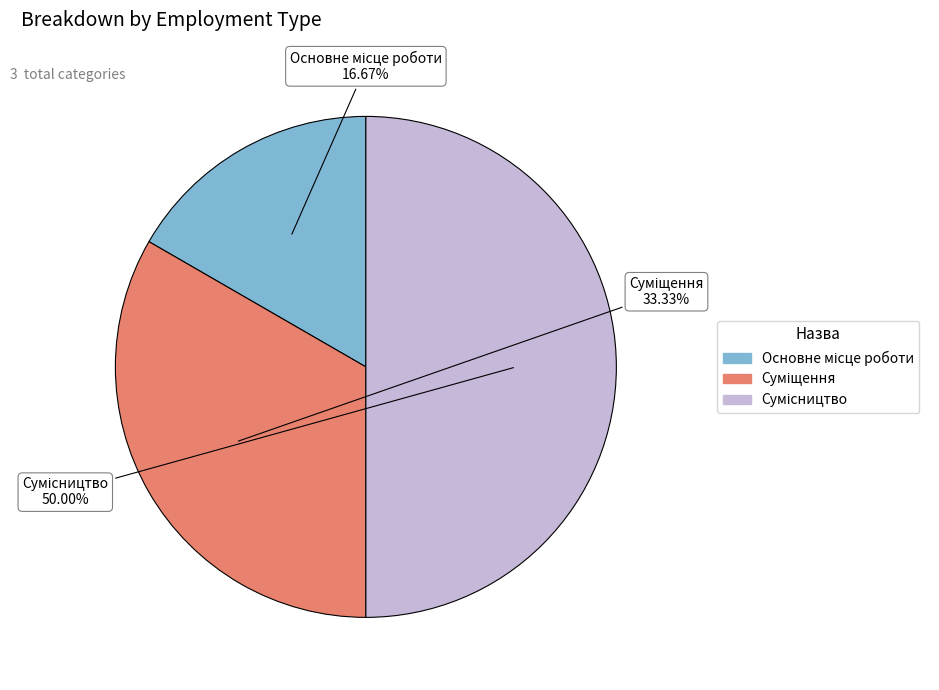

Is it true that Суміщення is 22% of the pie?

False